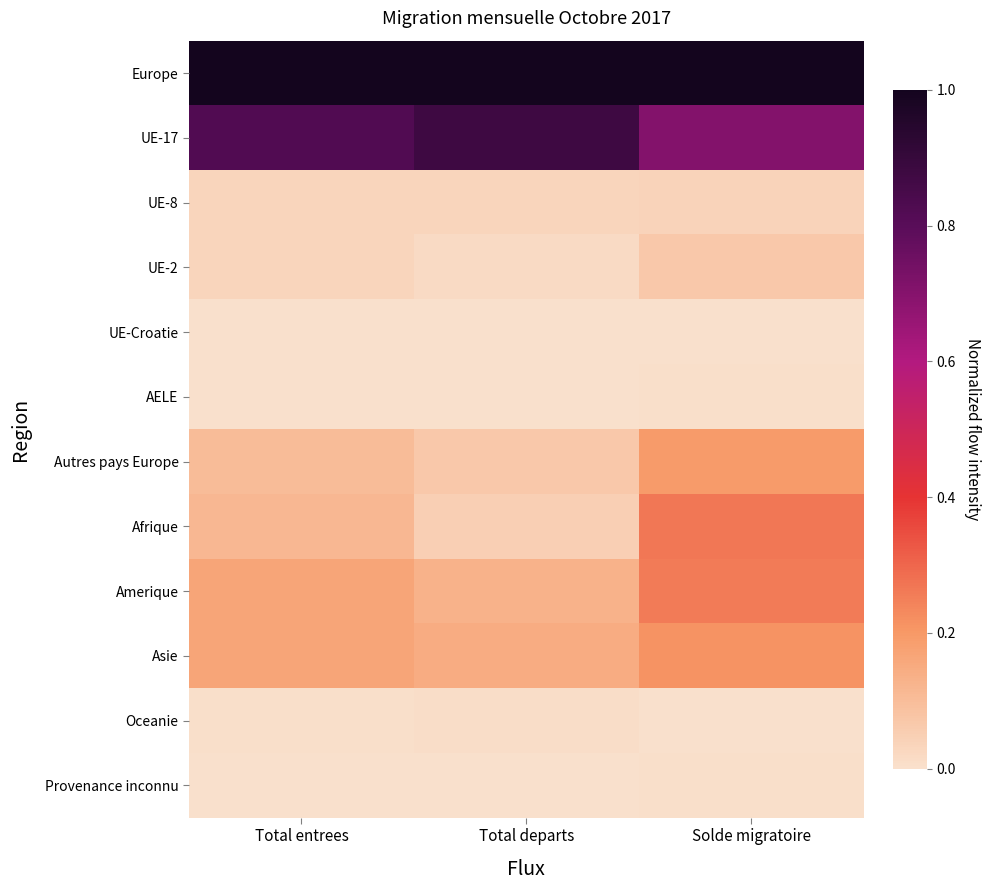

Reading left to right, list all the values displayed in this chart.

Europe: Total entrees=1.0	Total departs=1.0	Solde migratoire=1.0
UE-17: Total entrees=0.8	Total departs=0.9	Solde migratoire=0.7
UE-8: Total entrees=0.0	Total departs=0.0	Solde migratoire=0.0
UE-2: Total entrees=0.0	Total departs=0.0	Solde migratoire=0.1
UE-Croatie: Total entrees=0.0	Total departs=0.0	Solde migratoire=0.0
AELE: Total entrees=0.0	Total departs=0.0	Solde migratoire=0.0
Autres pays Europe: Total entrees=0.1	Total departs=0.1	Solde migratoire=0.2
Afrique: Total entrees=0.1	Total departs=0.0	Solde migratoire=0.3
Amerique: Total entrees=0.2	Total departs=0.1	Solde migratoire=0.3
Asie: Total entrees=0.2	Total departs=0.1	Solde migratoire=0.2
Oceanie: Total entrees=0.0	Total departs=0.0	Solde migratoire=0.0
Provenance inconnu: Total entrees=0.0	Total departs=0.0	Solde migratoire=0.0